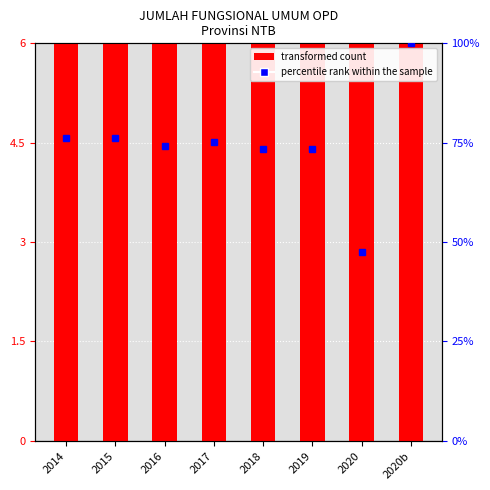

At how many categories does at least one series exceed 50?

7